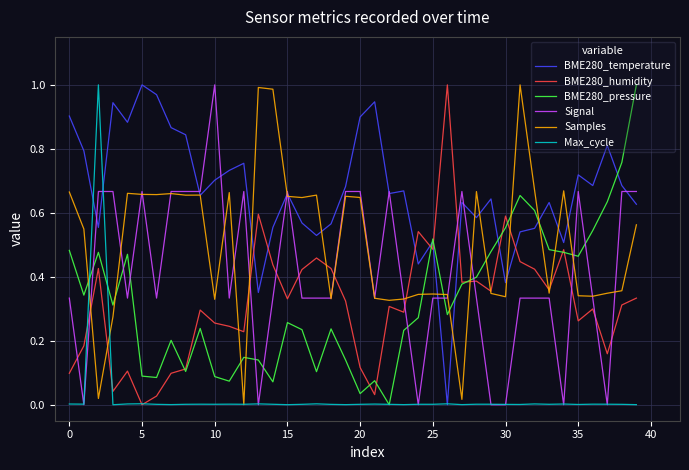

True or false: Signal and BME280_pressure intersect in this chart.

True